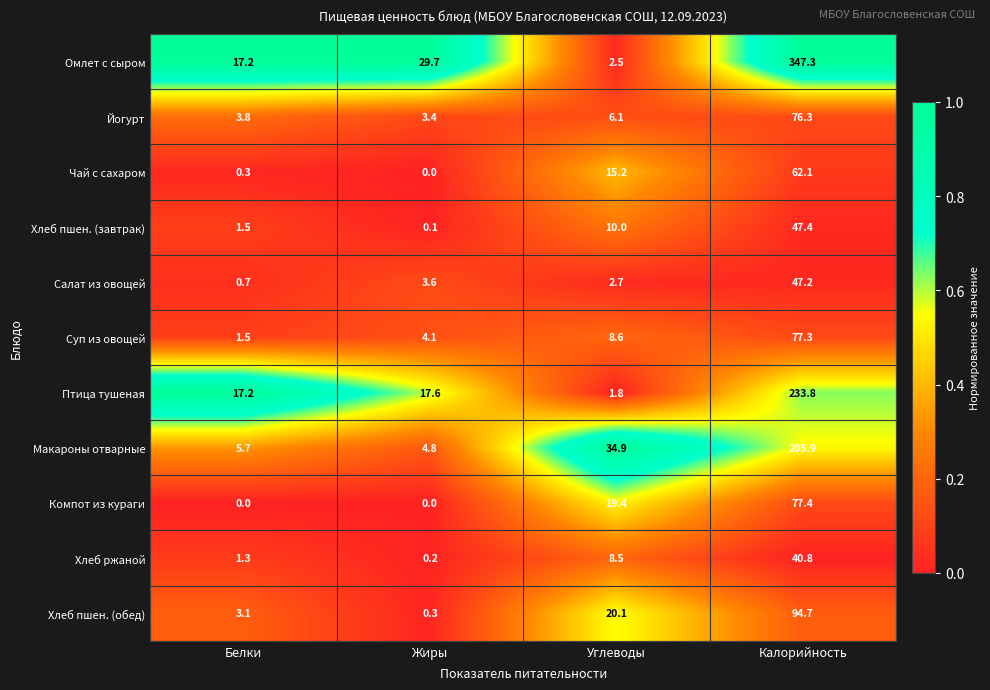

What is the average value of the Макароны отварные series?

62.8